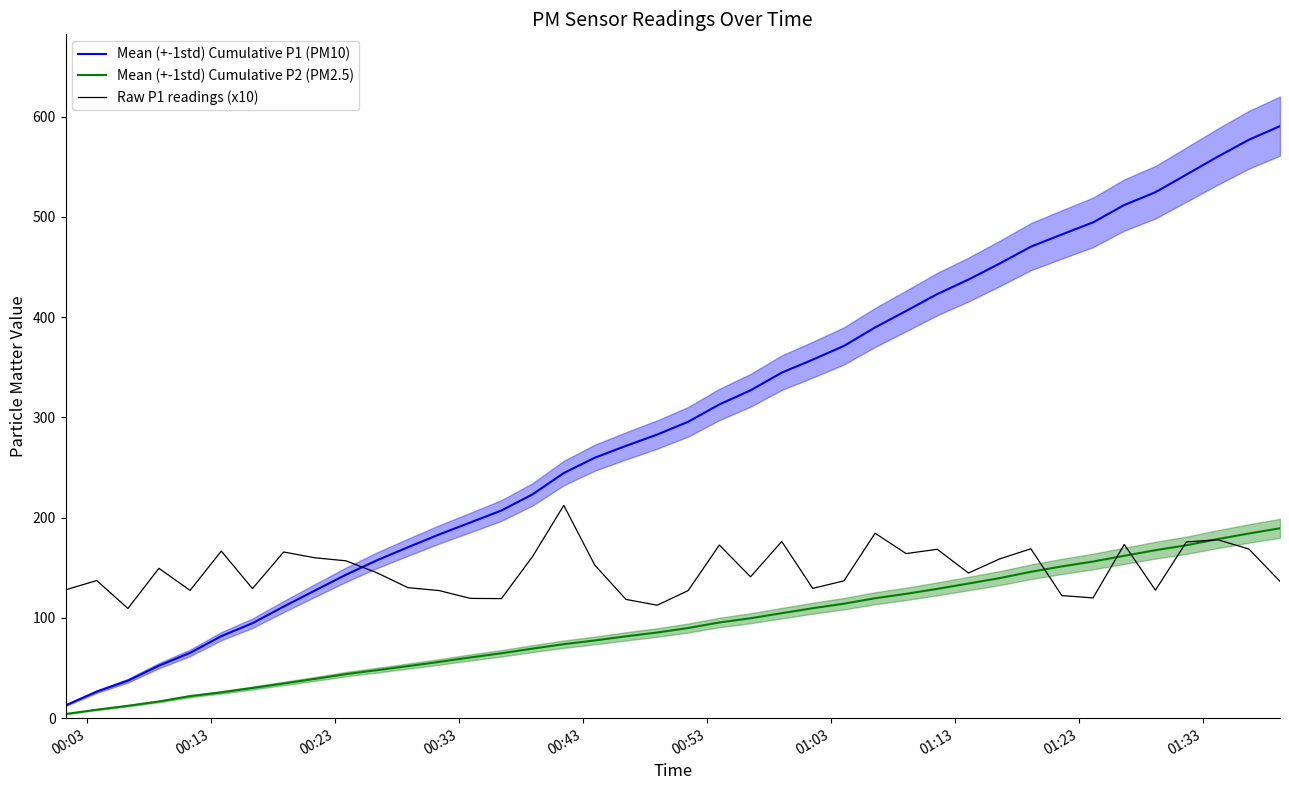

How many interior local valleys does the Raw P1 readings (x10) series have?

11